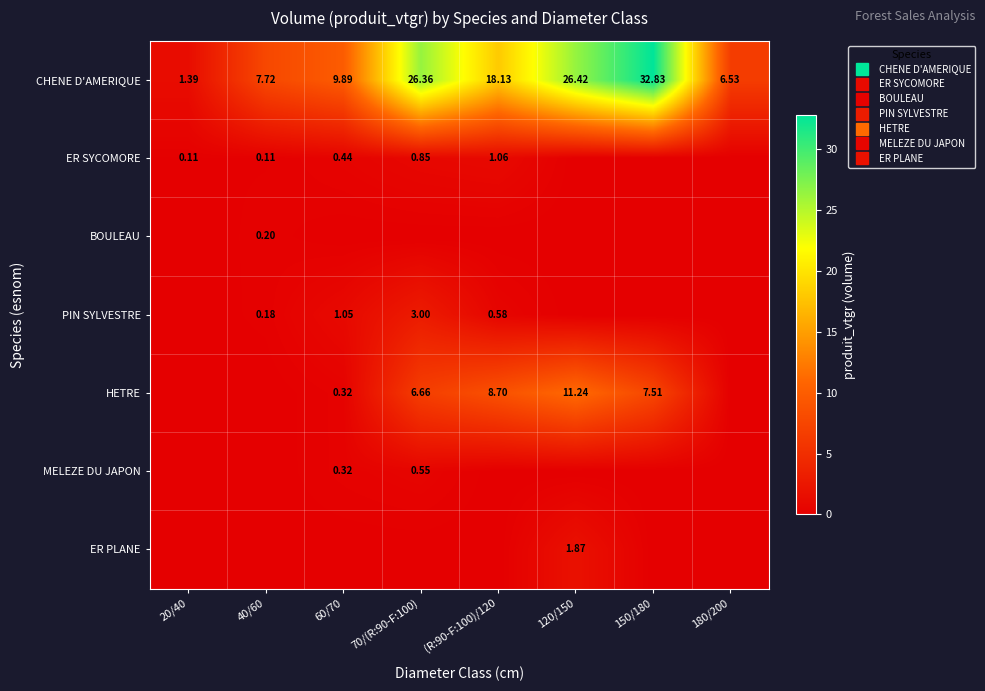

At which category is the sum across all series the highest?

150/180